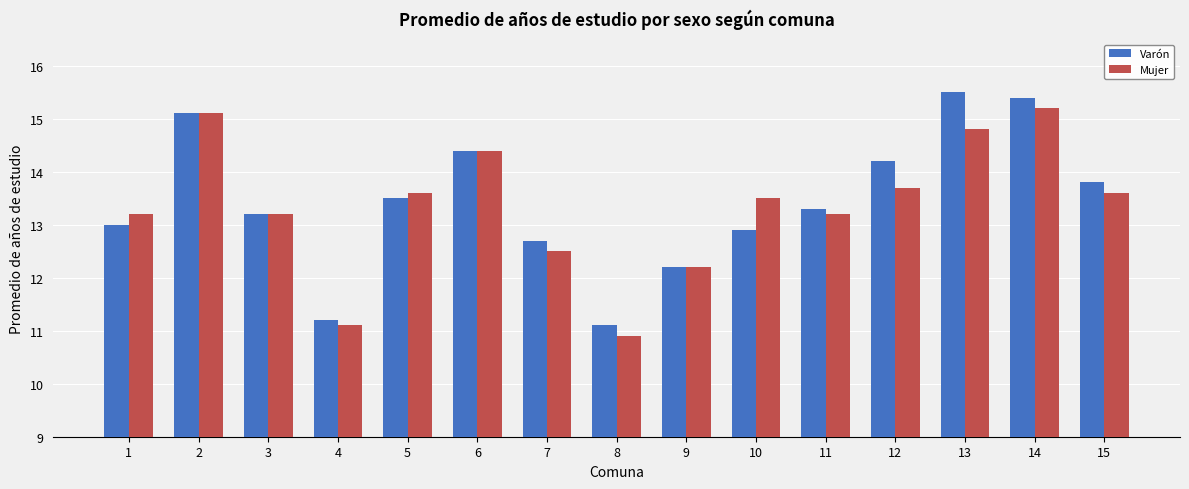

Rank the categories by Varón value from lowest to highest.

8, 4, 9, 7, 10, 1, 3, 11, 5, 15, 12, 6, 2, 14, 13